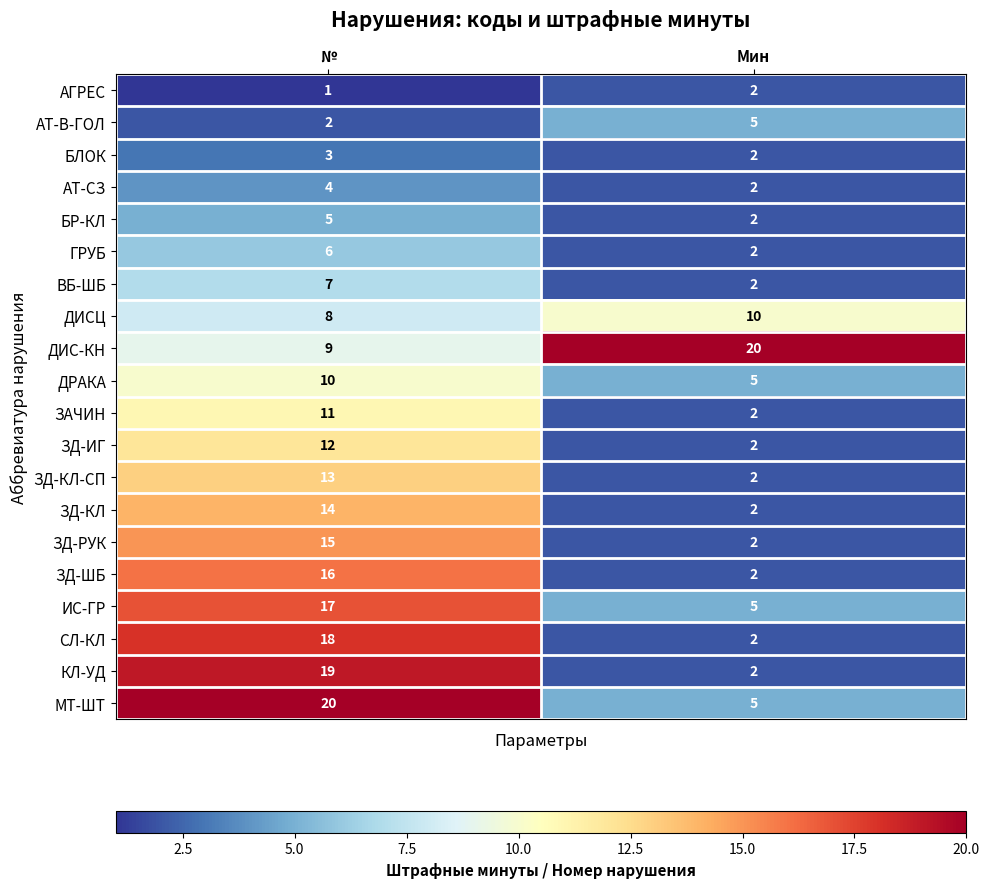

At which label is ЗД-РУК closest to 8?

Мин